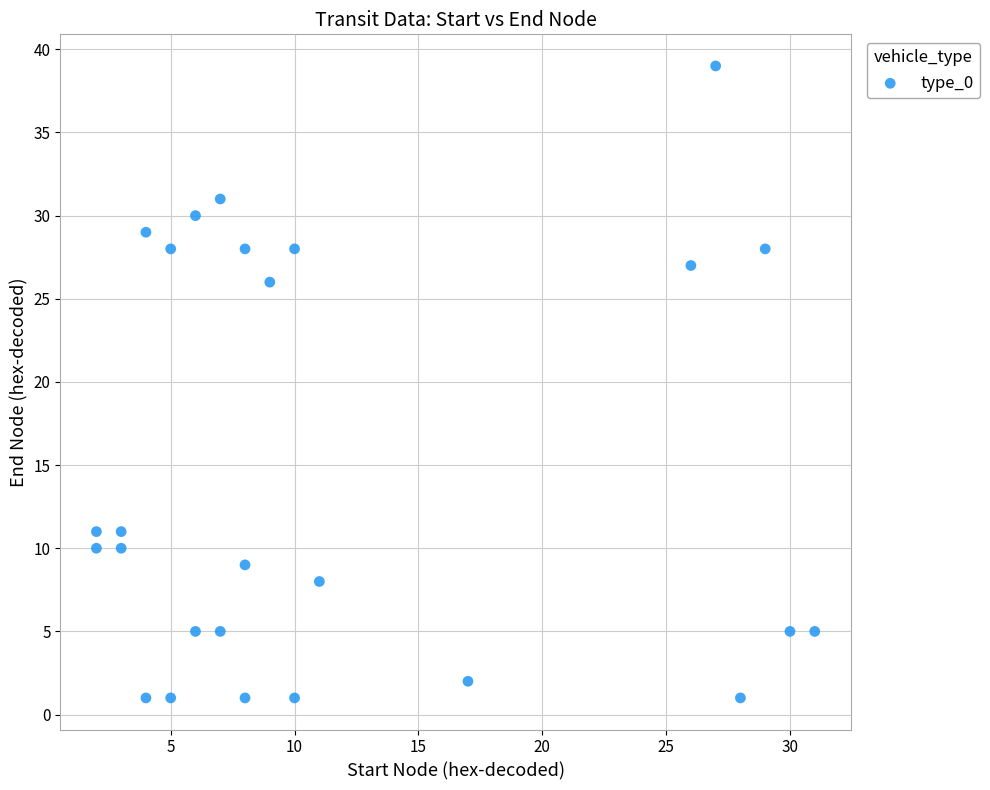

What is the range of X values (max minus min)?

29